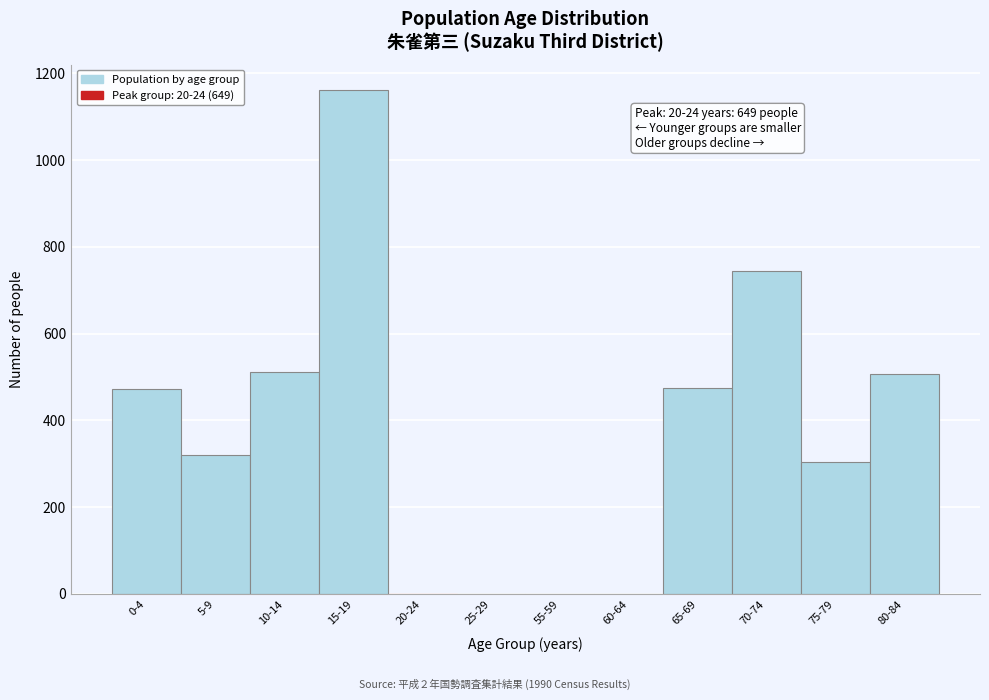

What is the sum of all values?

4497